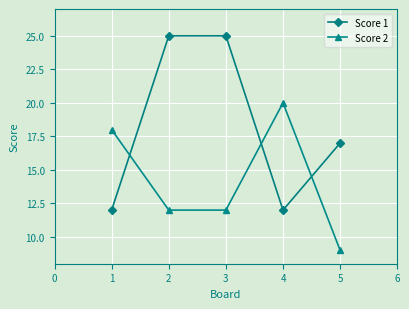

What is the value of the Score 2 point at the 5th from the left?

9